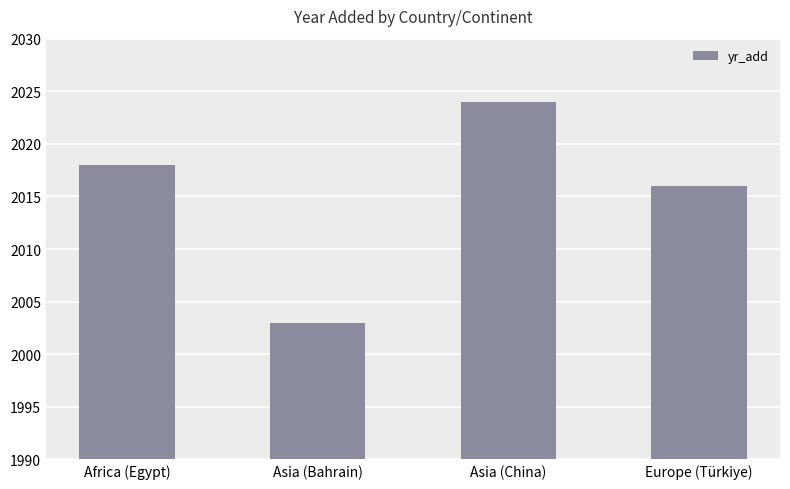

What is the label of the 3rd bar from the right?

Asia (Bahrain)